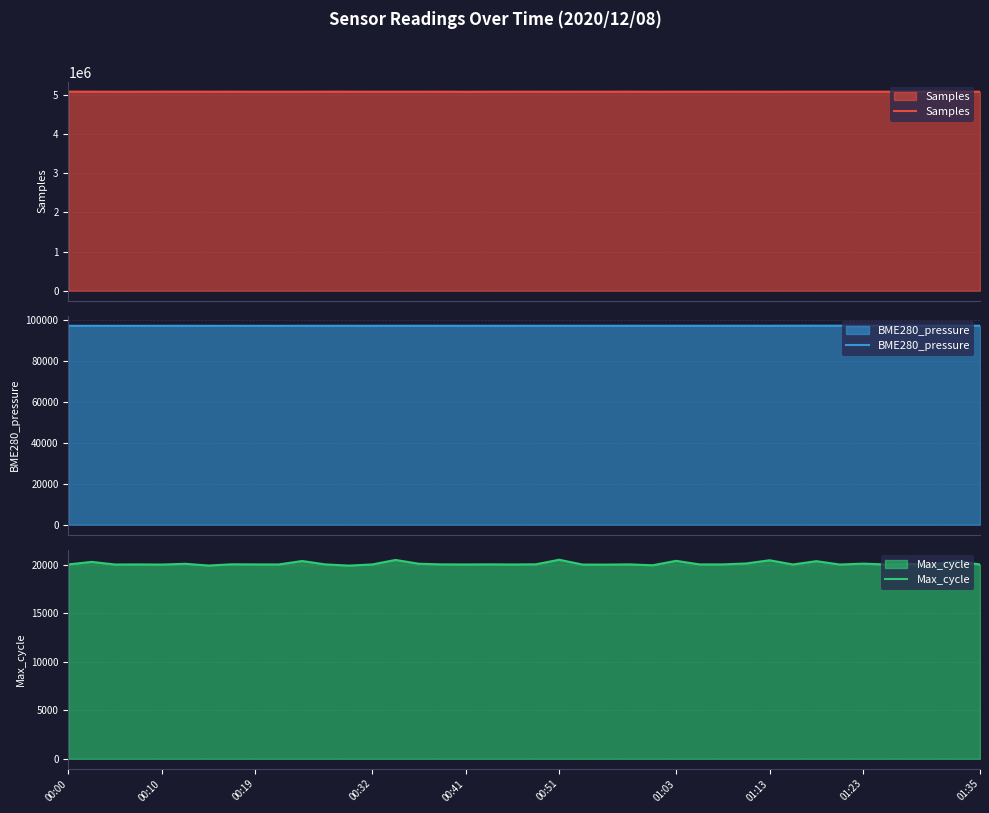

Rank the series by their maximum value, from lowest to highest.

Max_cycle, BME280_pressure, Samples